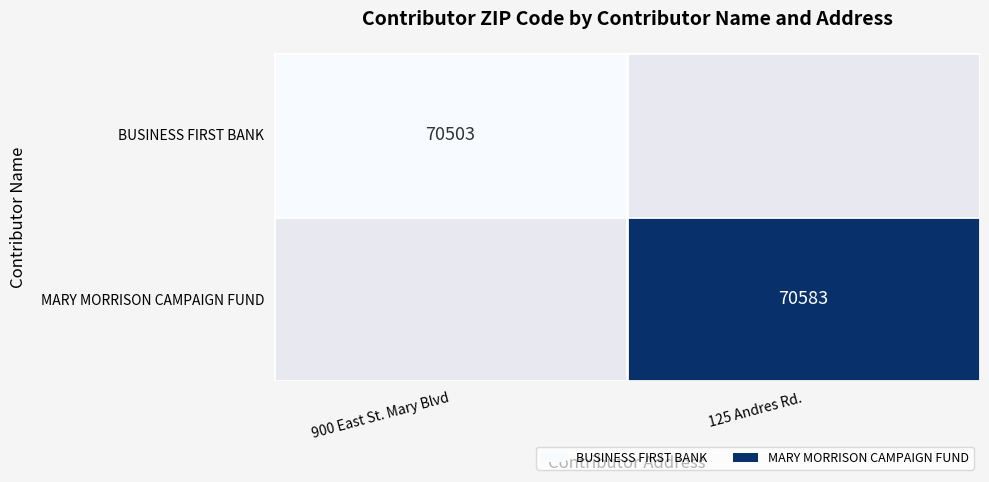

The BUSINESS FIRST BANK series shows 70503 at 900 East St. Mary Blvd. True or false?

True